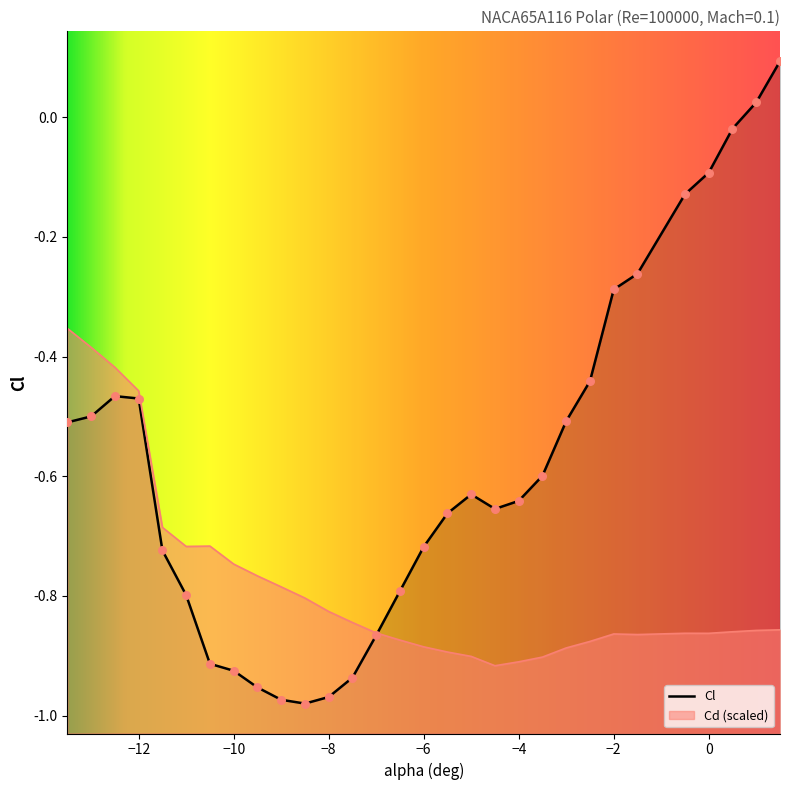

Is the value of Cl at 0.5 greater than the value of Cd at -5.0?

Yes